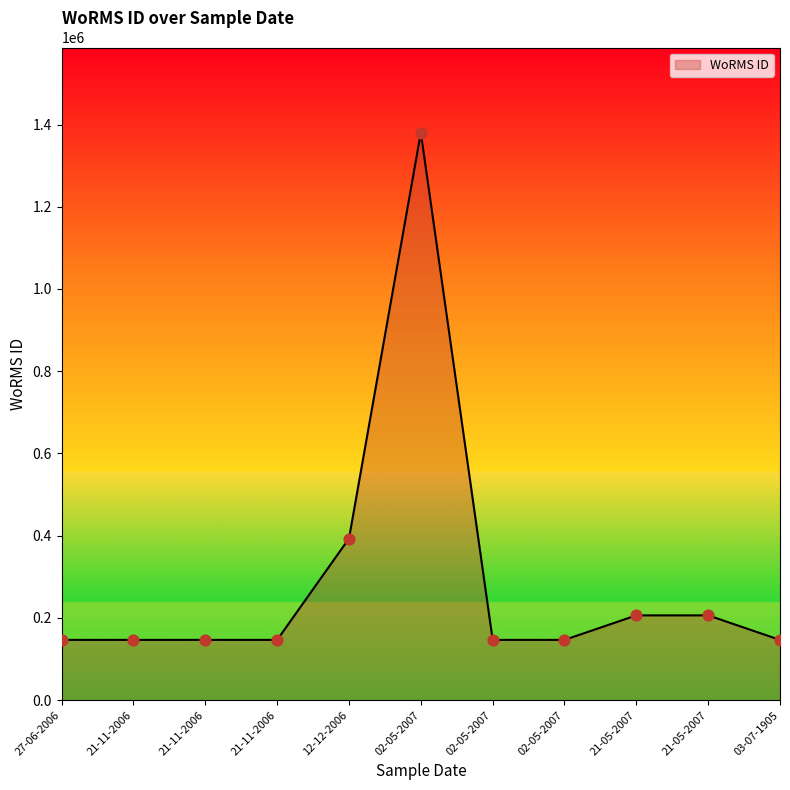

Which has a higher value, 12-12-2006 or 27-06-2006?

12-12-2006